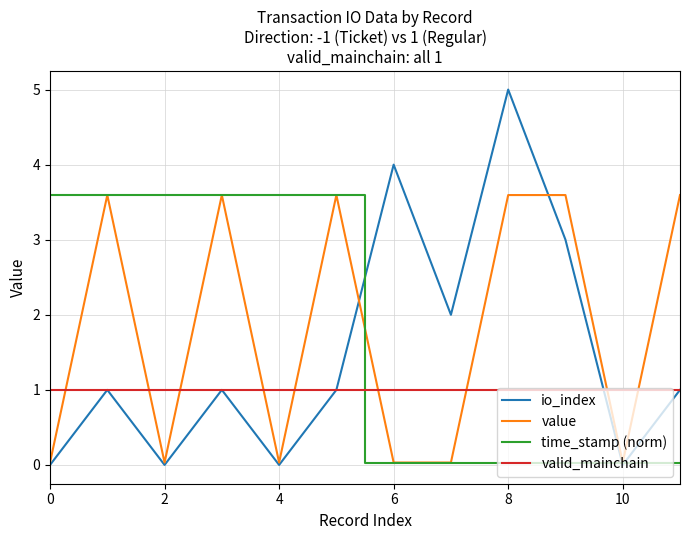

Does the chart display data point markers on the line(s)?

No